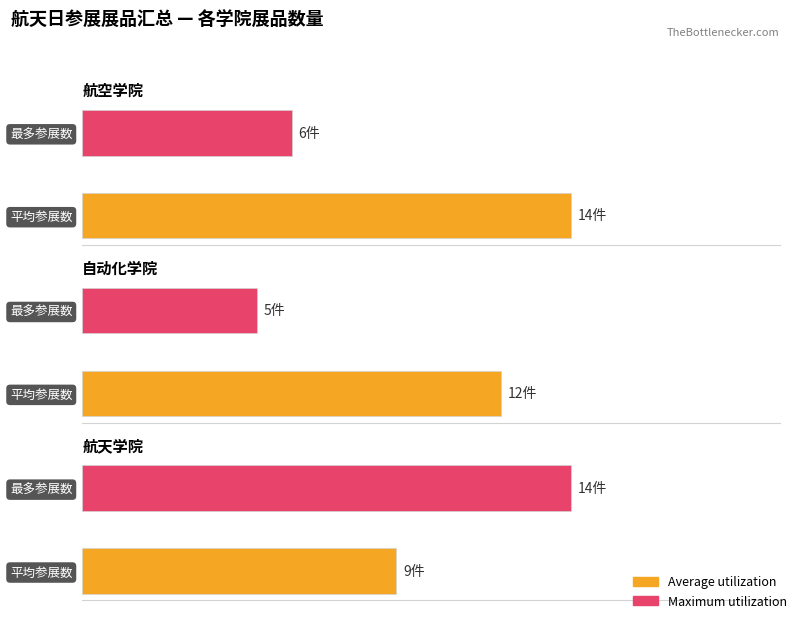

What is the average value of the Maximum utilization series?

8